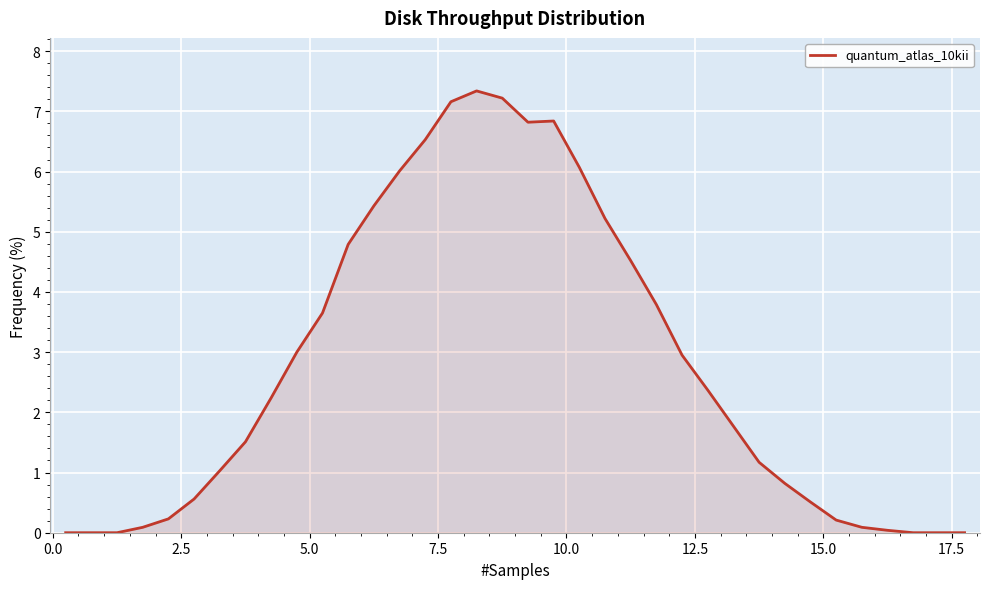

What is the difference between the maximum and minimum values?

7.3